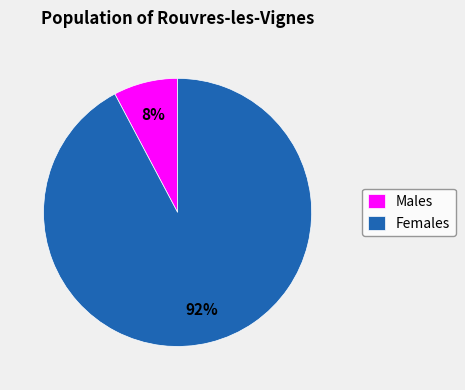

Do Males and Females together represent more than half of the pie?

Yes